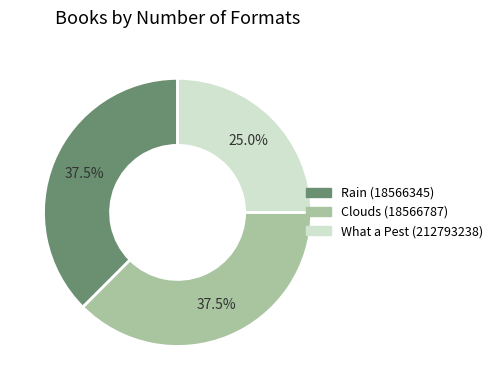

Is the sum of What a Pest (212793238) and Rain (18566345) greater than half?

Yes